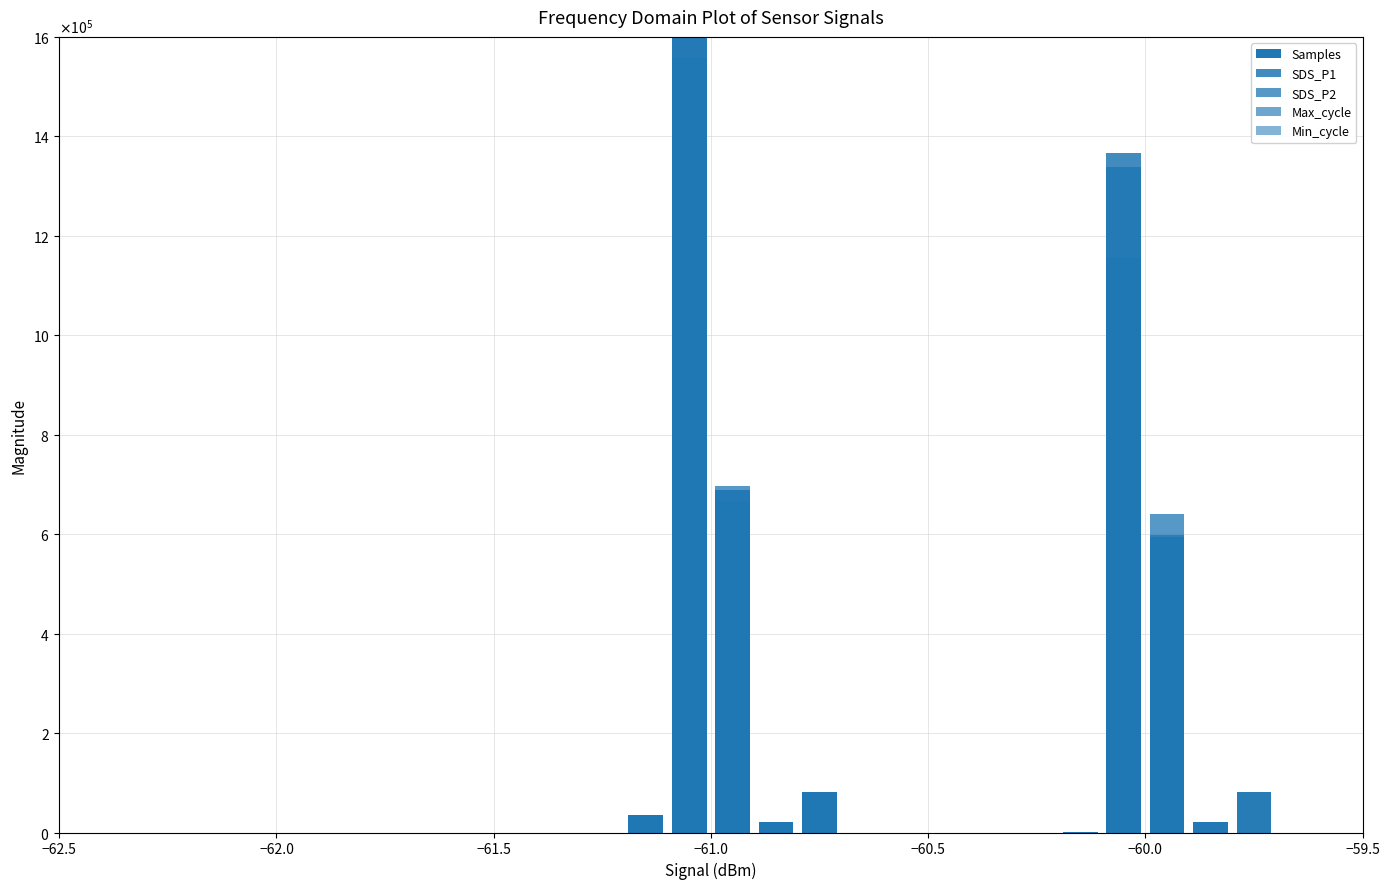

Count the number of categories in the chart.

20